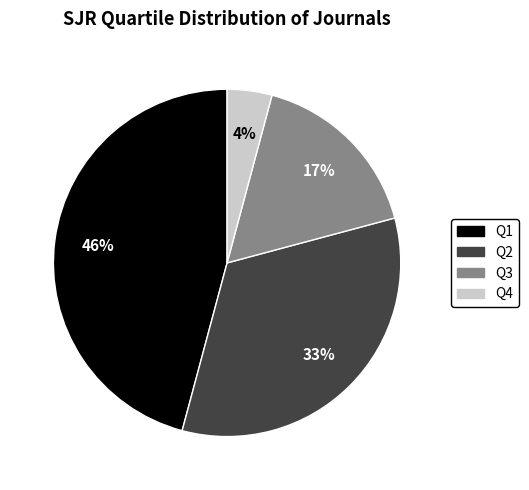

Is it true that Q4 is 12% of the pie?

False